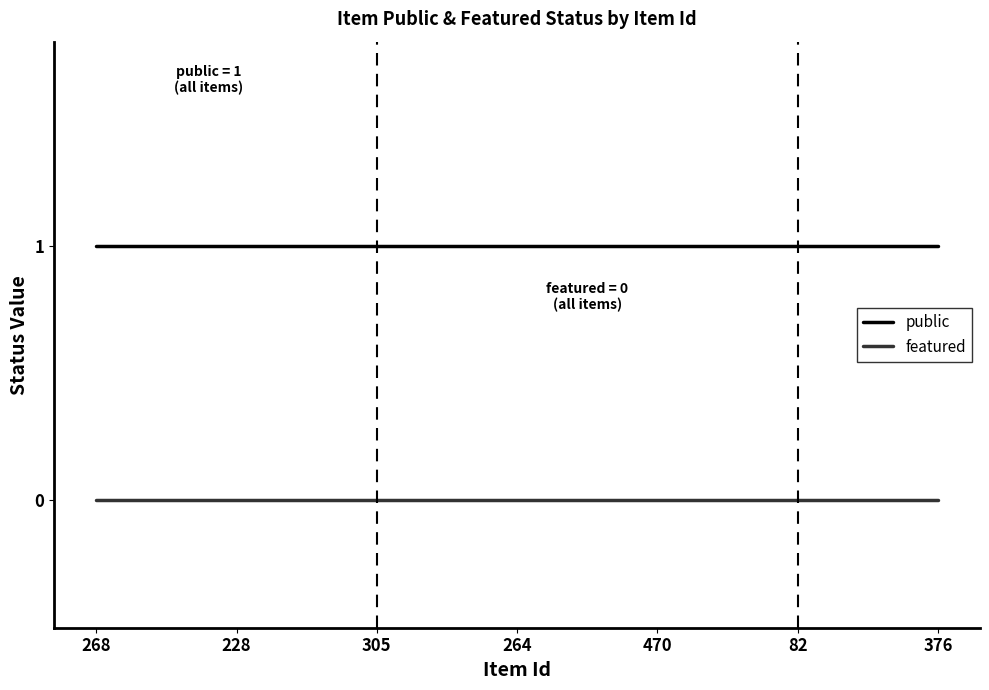

List the series in order of their peak value, lowest first.

featured, public